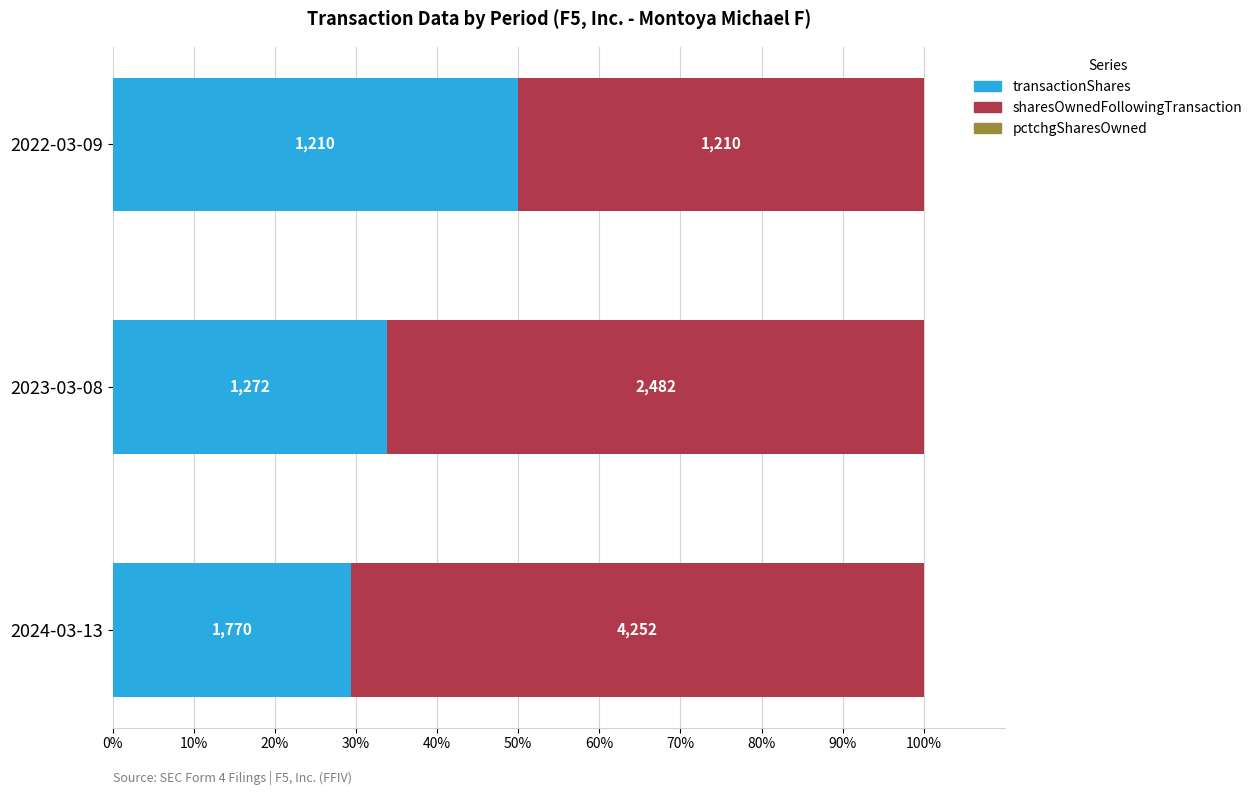

What are all the series names shown in the legend?

transactionShares, sharesOwnedFollowingTransaction, pctchgSharesOwned